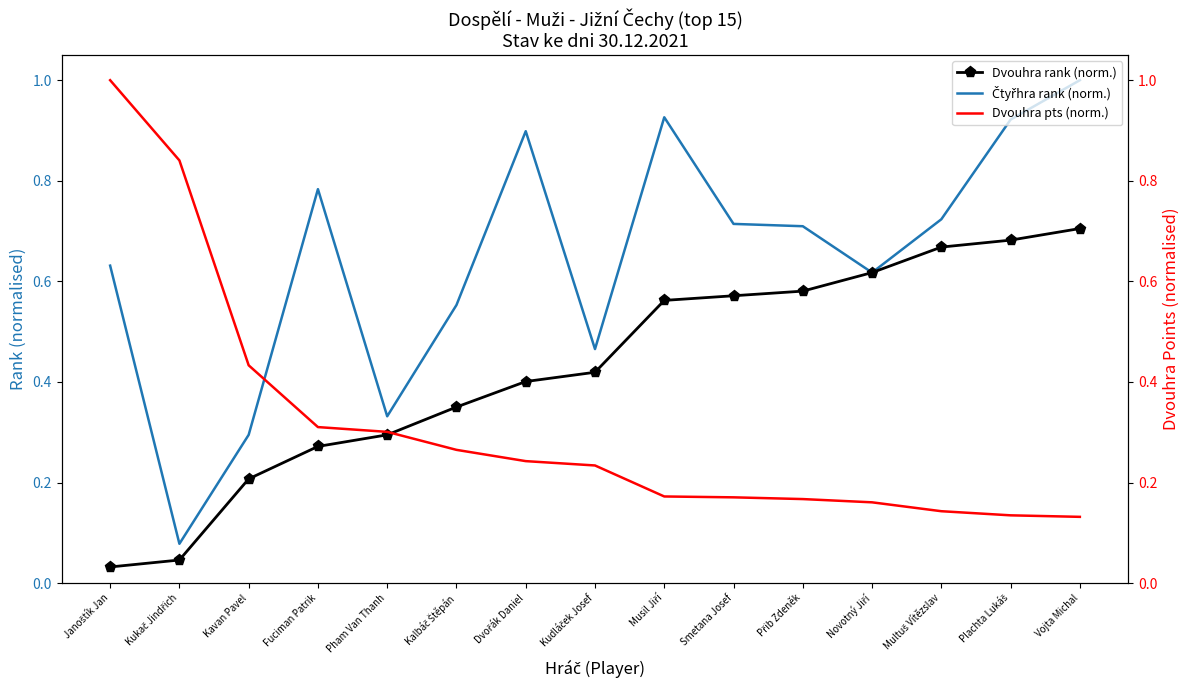

How many interior local valleys does the Čtyřhra rank (norm.) series have?

4